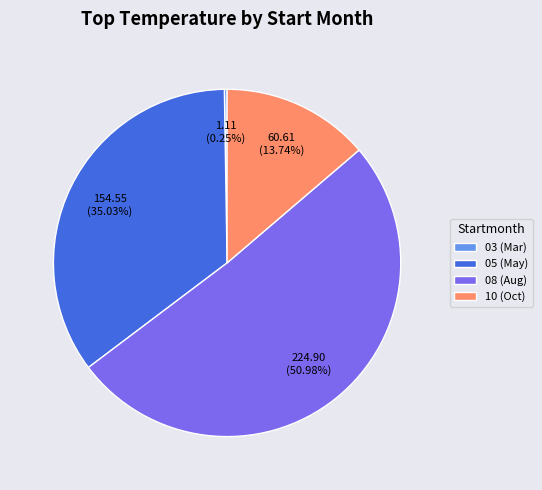

To the nearest percent, what is the average slice percentage?

25%